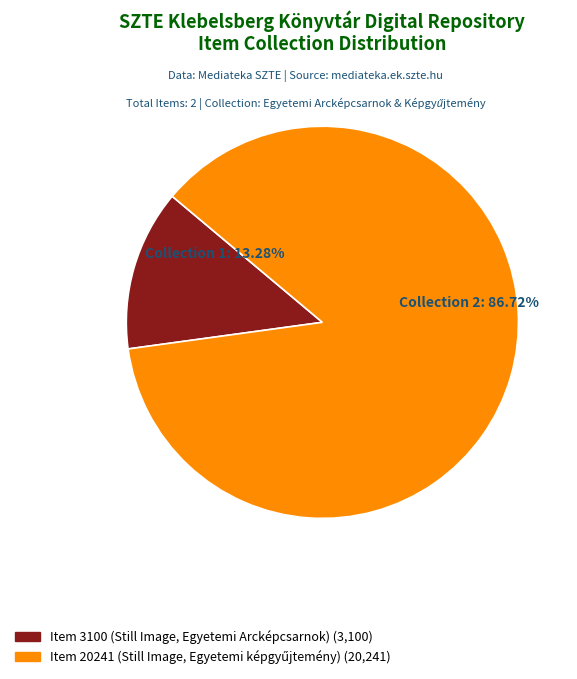

What is the smallest slice in the pie chart?

Item 3100 (Still Image, Egyetemi Arcképcsarnok)